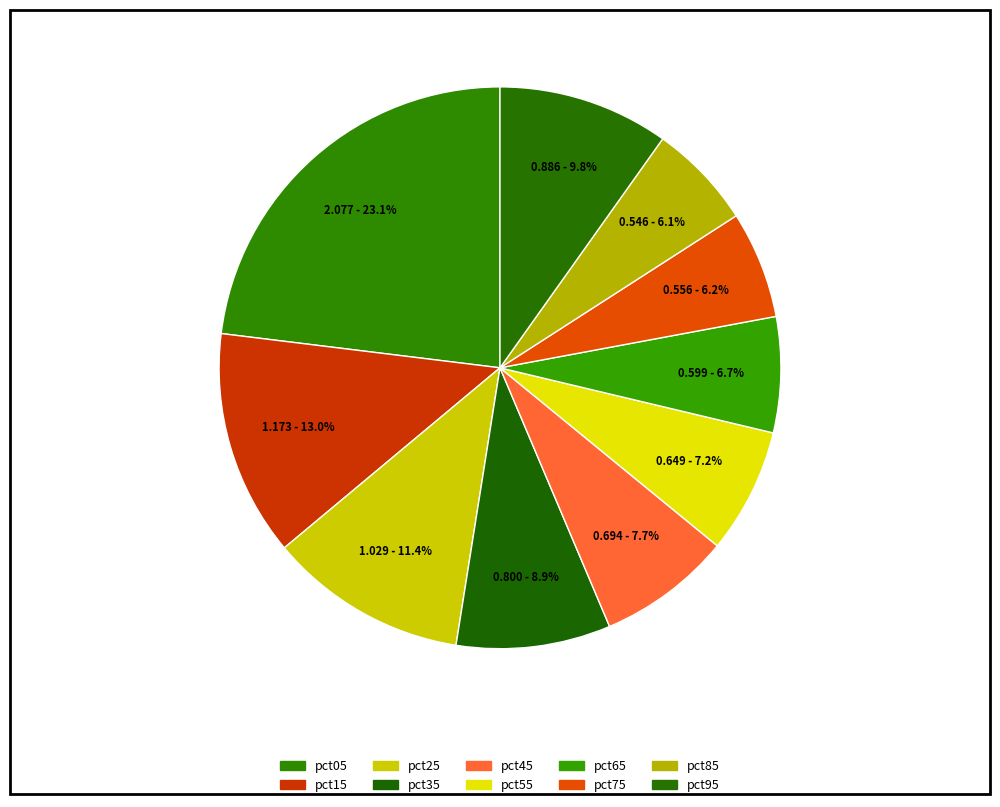

What is the largest slice in the pie chart?

pct05